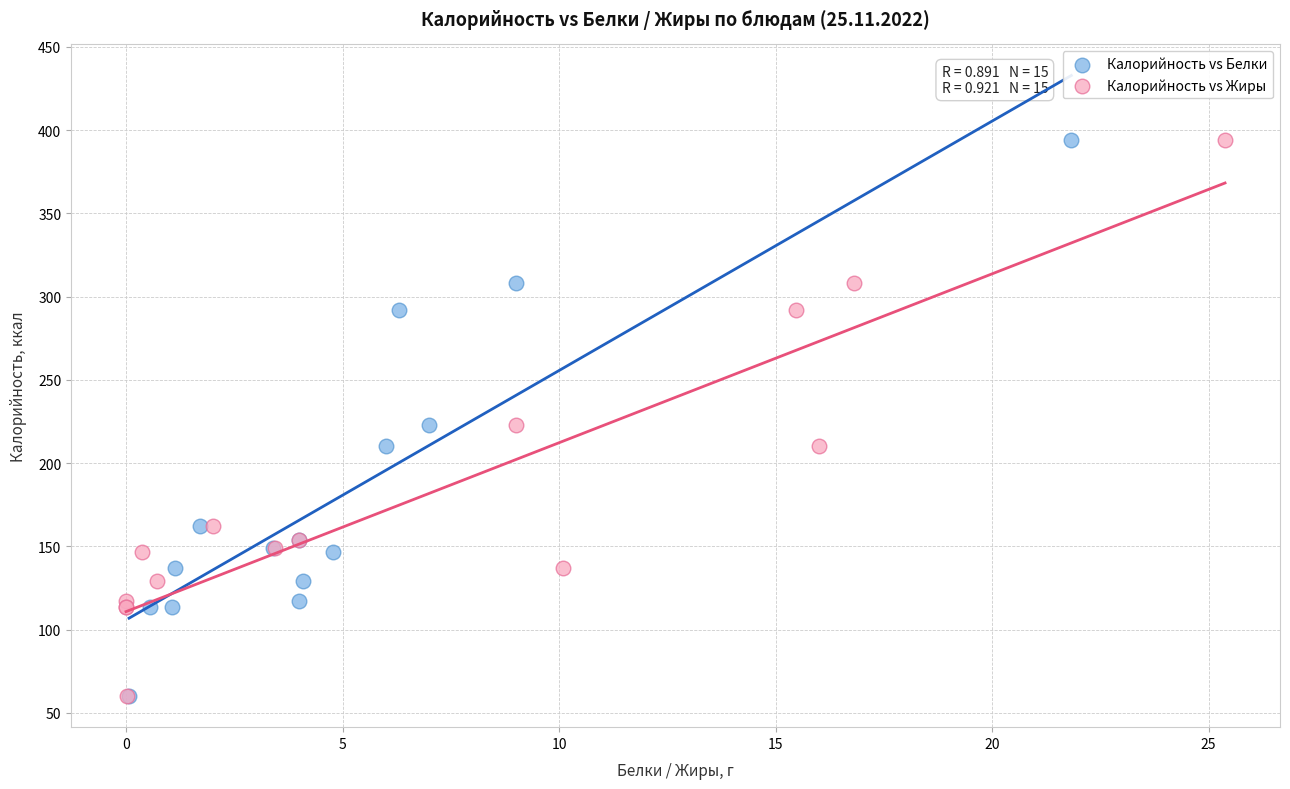

What are all the series names shown in the legend?

Калорийность vs Белки, Калорийность vs Жиры